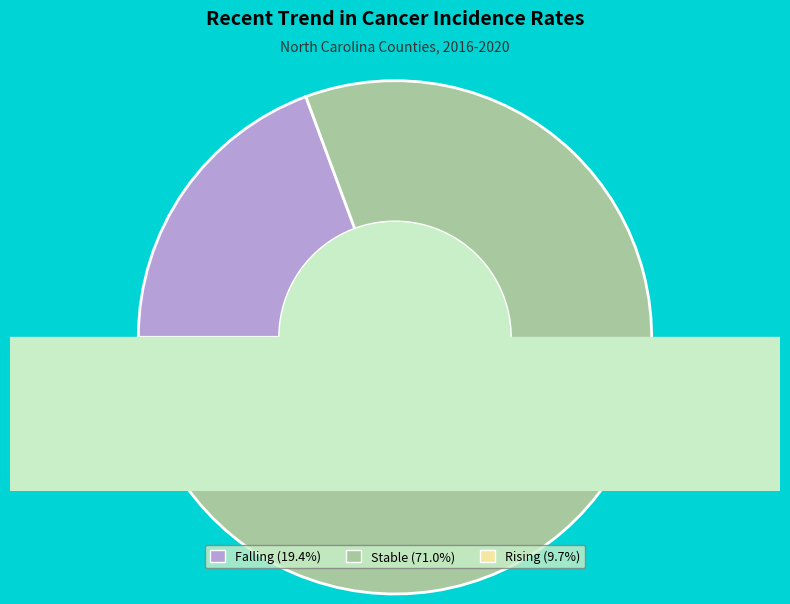

What percentage is the stable slice, to the nearest percent?

71%